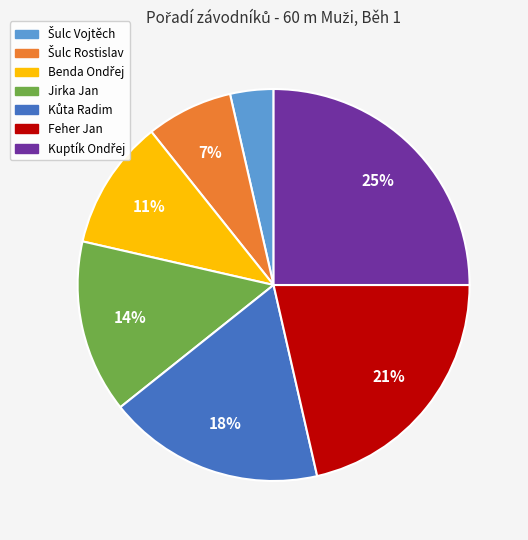

To the nearest percent, what percentage of the pie is Jirka Jan?

14%